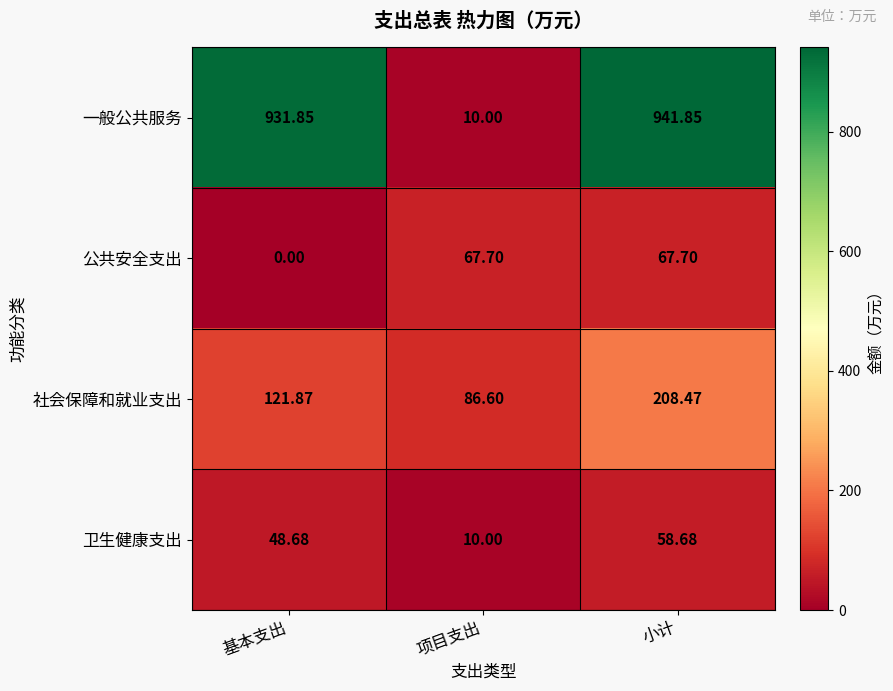

Where is 社会保障和就业支出 nearest to the value 147?

基本支出